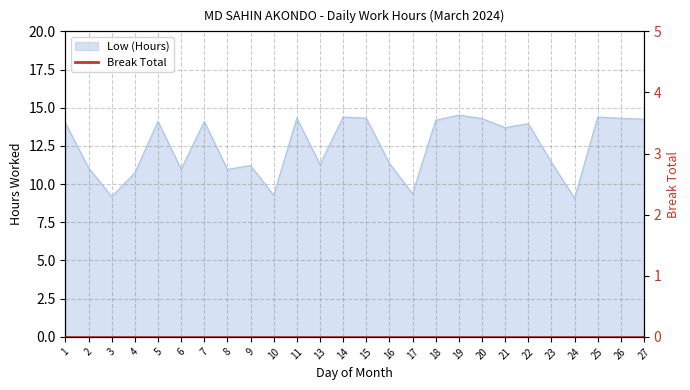

How many lines are shown in the chart?

1